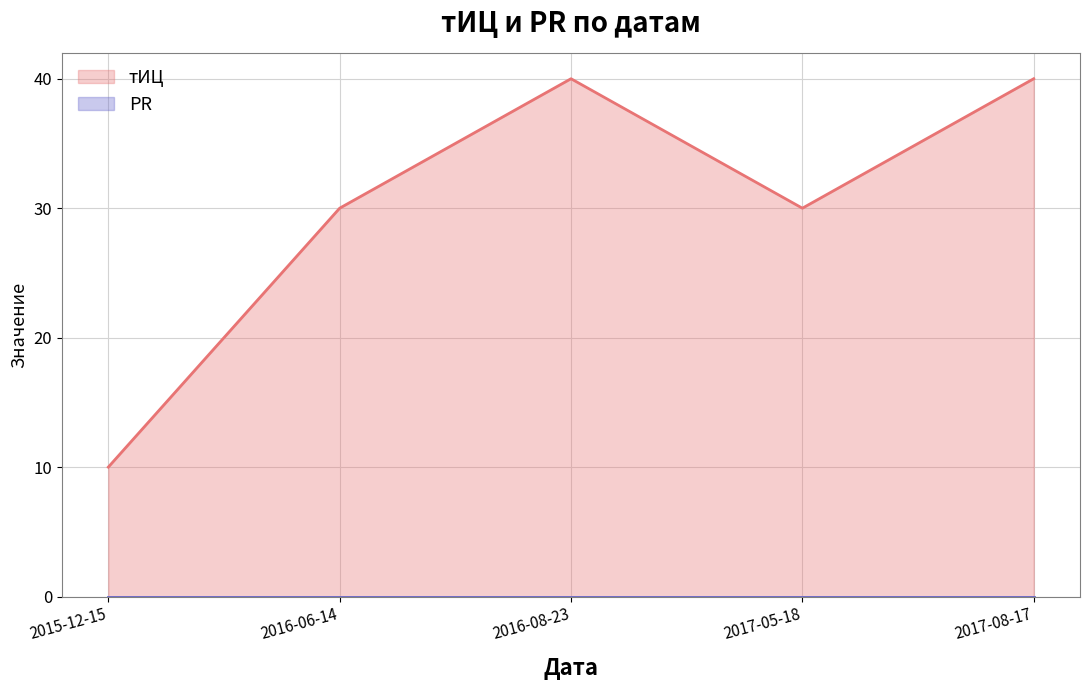

Count the values in the range 30 to 40.

4